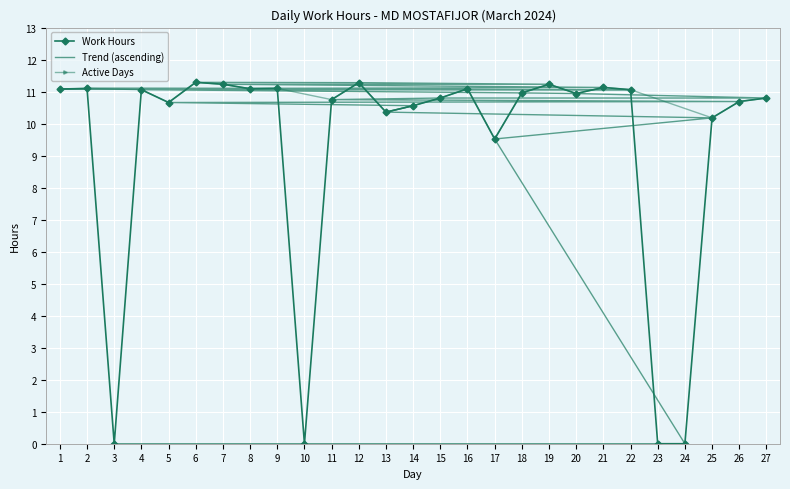

Rank the categories by value from lowest to highest.

3, 10, 23, 24, 17, 25, 13, 14, 5, 26, 11, 15, 27, 20, 18, 4, 22, 1, 8, 16, 2, 9, 21, 7, 19, 12, 6